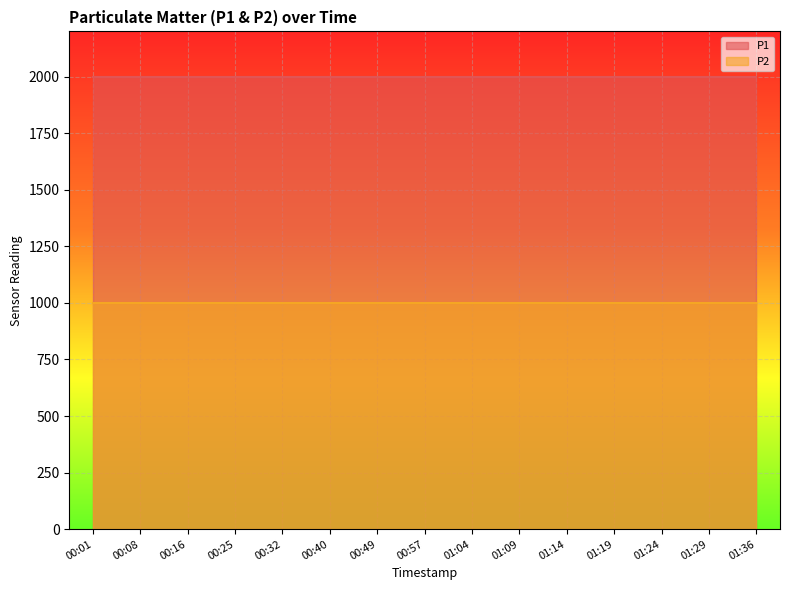

What is the minimum value shown in the chart?

999.9